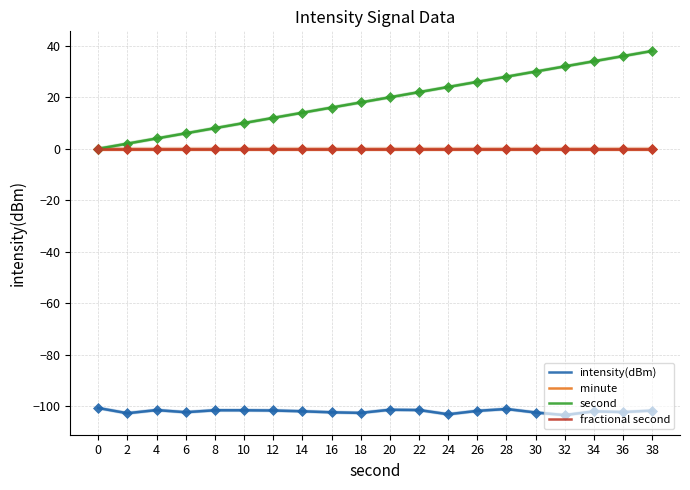

Rank the categories by intensity(dBm) value from lowest to highest.

32, 24, 2, 18, 30, 16, 6, 36, 34, 14, 26, 38, 12, 10, 8, 4, 22, 20, 28, 0